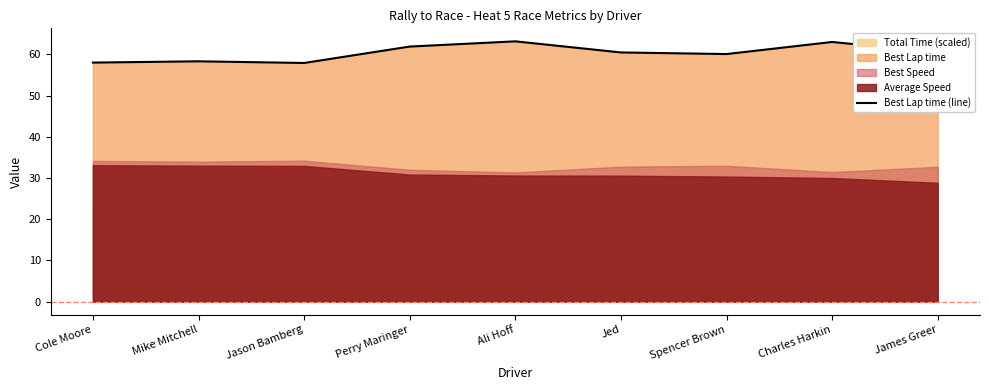

What is the sum of all values?

543.3